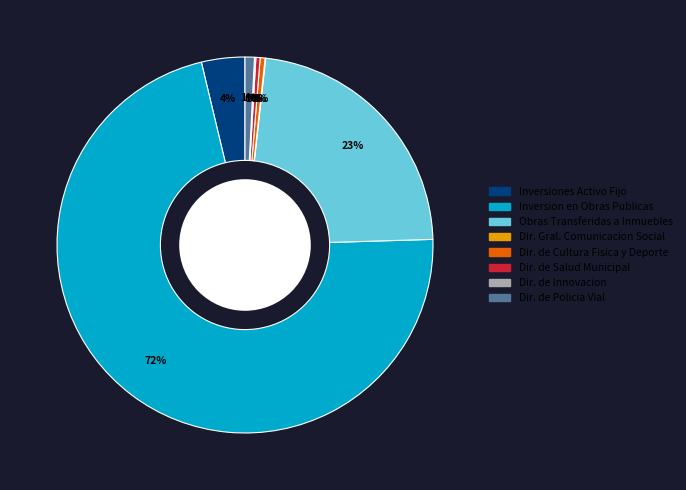

Is there a majority slice in this chart?

Yes